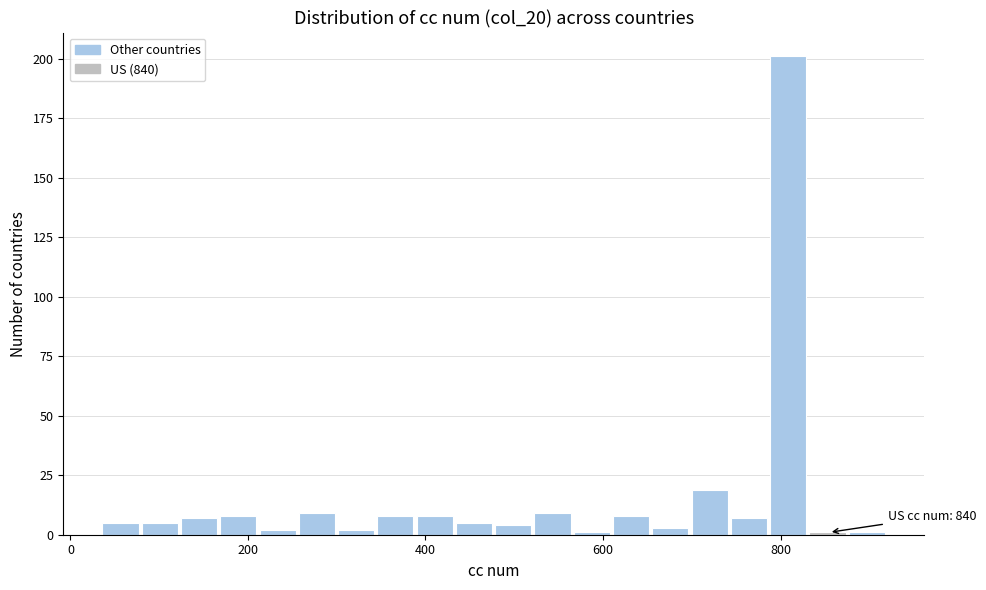

Read against the x-axis, roughly where is the centre of the tallest bar?

800